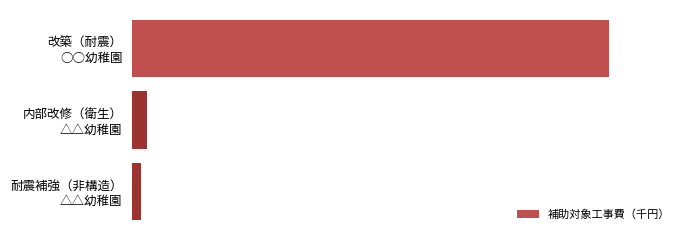

Are the bars horizontal?

Yes